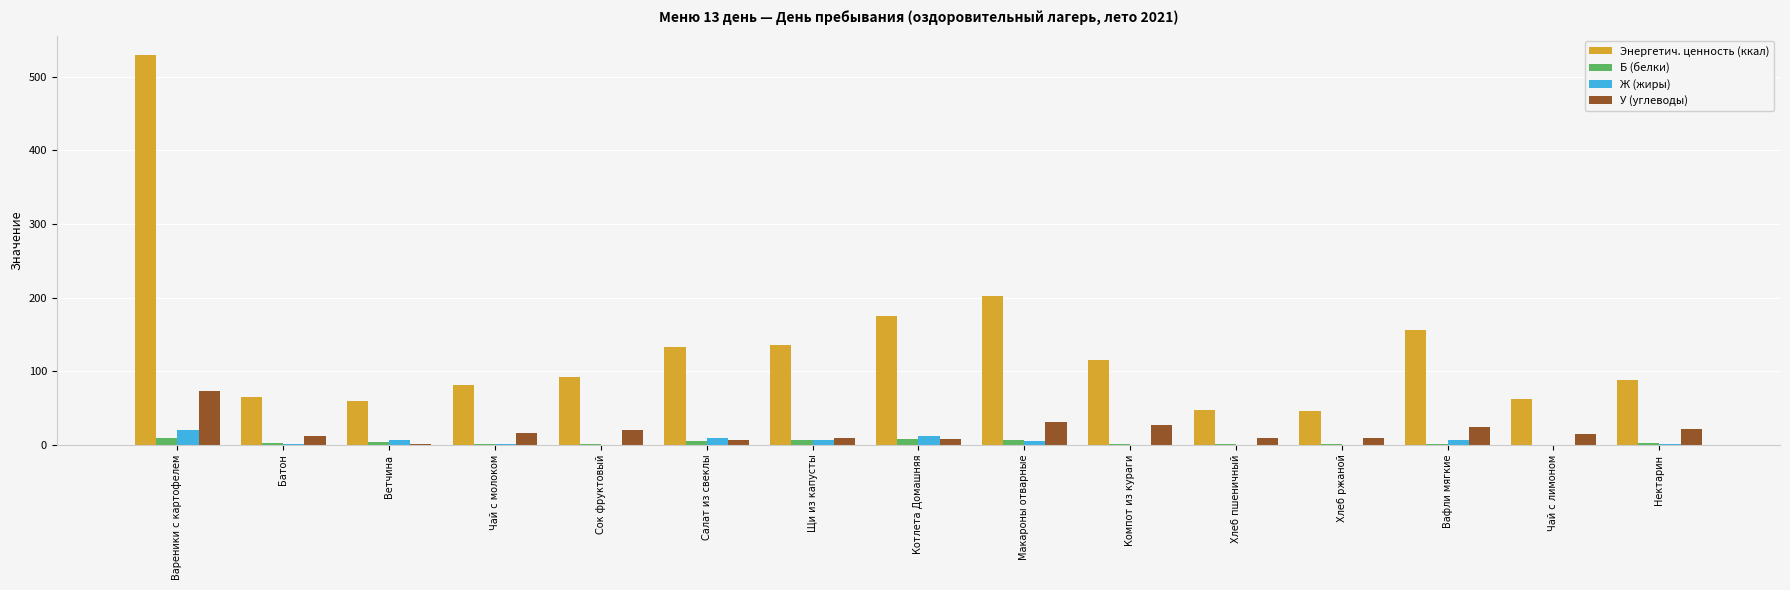

At which label does Ж (жиры) first exceed 1?

Вареники с картофелем